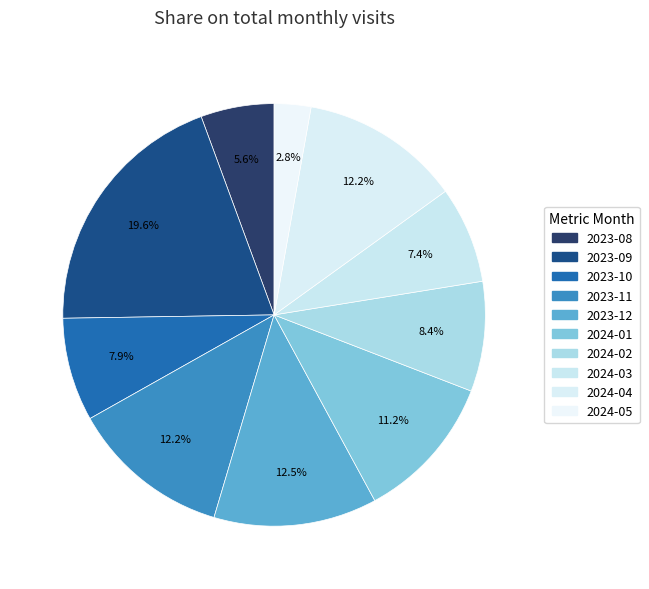

Rank the categories by value from highest to lowest.

2023-09, 2023-12, 2023-11, 2024-04, 2024-01, 2024-02, 2023-10, 2024-03, 2023-08, 2024-05